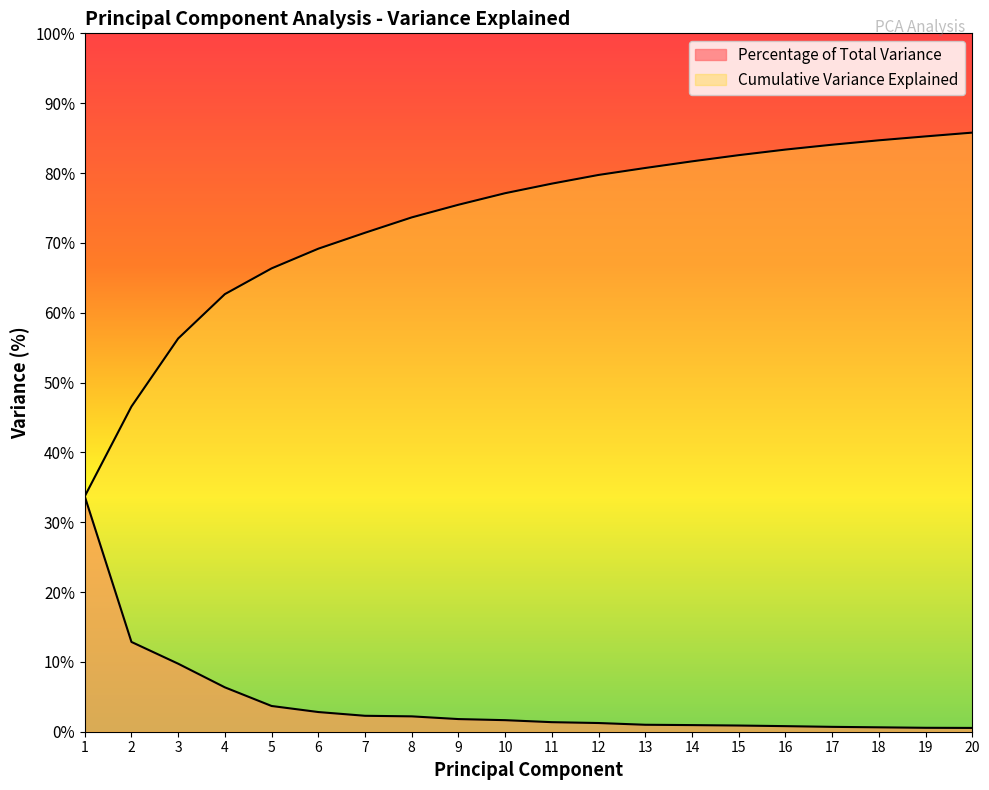

Reading right to left, what are all the values shown in this chart?

Percentage of Total Variance: 20=0.5	19=0.6	18=0.6	17=0.7	16=0.8	15=0.9	14=0.9	13=1.0	12=1.2	11=1.4	10=1.7	9=1.8	8=2.2	7=2.3	6=2.8	5=3.7	4=6.4	3=9.7	2=12.9	1=33.7
Cumulative Variance Explained: 20=85.8	19=85.2	18=84.7	17=84.1	16=83.4	15=82.6	14=81.7	13=80.7	12=79.7	11=78.5	10=77.1	9=75.5	8=73.6	7=71.4	6=69.2	5=66.3	4=62.7	3=56.3	2=46.6	1=33.7